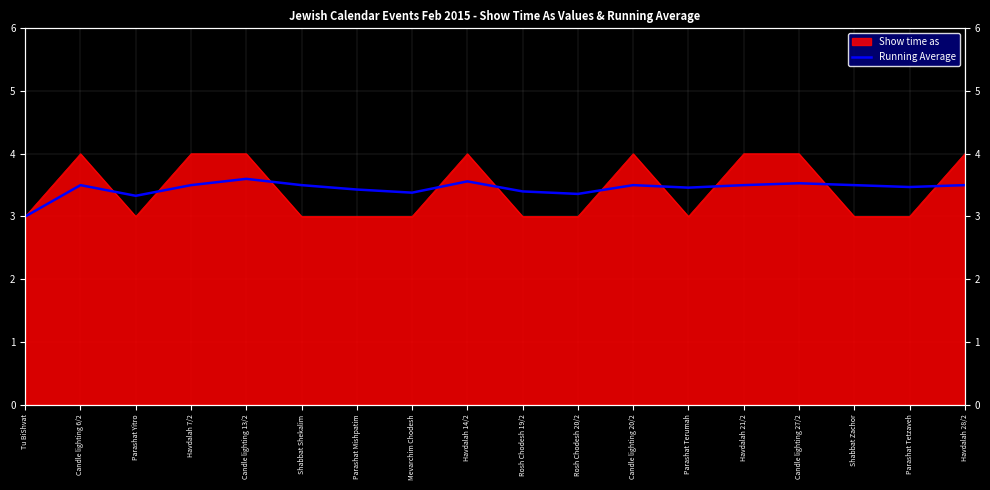

How many values are between 3 and 4?

18